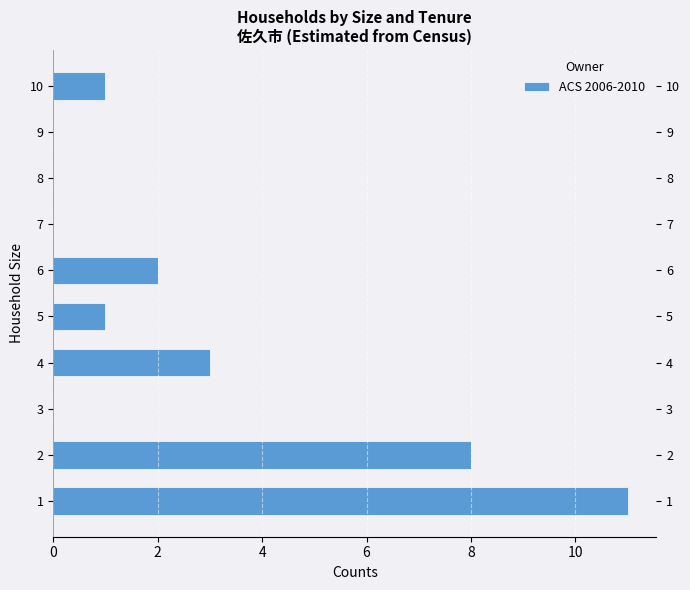

Reading bottom to top, list all the values displayed in this chart.

1=11	2=8	3=0	4=3	5=1	6=2	7=0	8=0	9=0	10=1